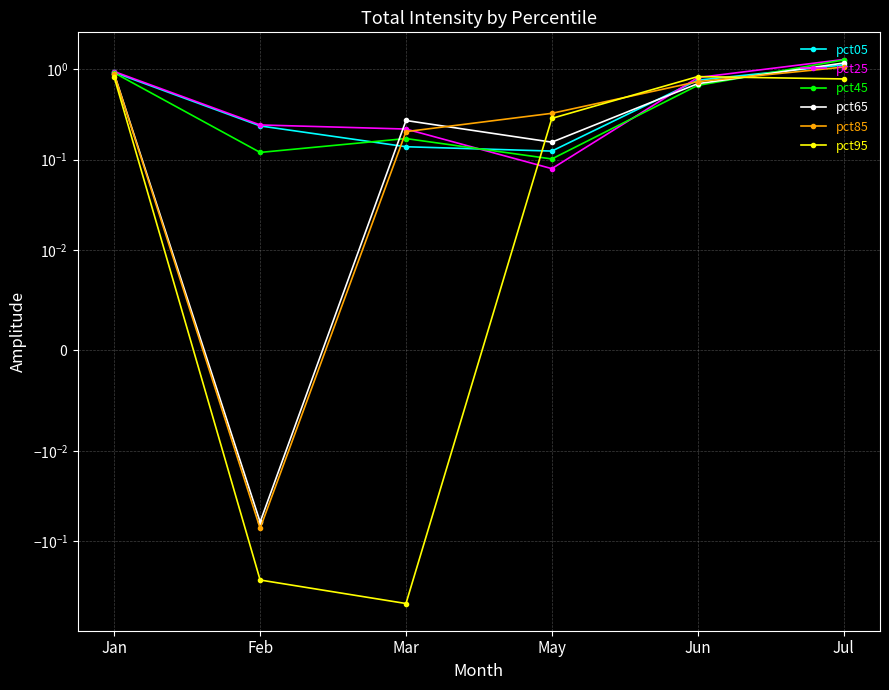

In pct95, how many points are lower than both neighbors (excluding endpoints)?

1